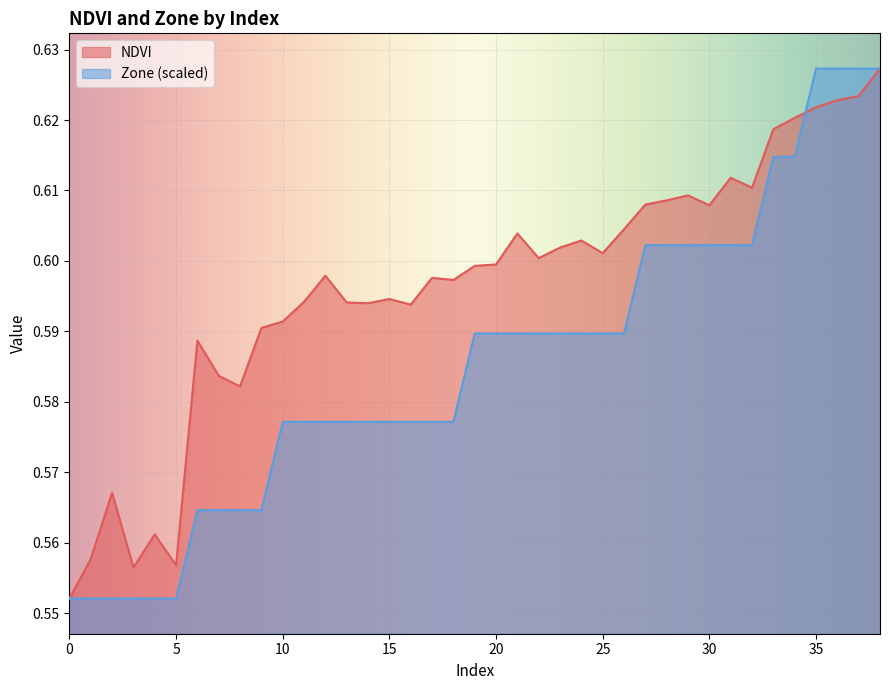

The Zone series shows 0.6 at 22. True or false?

True